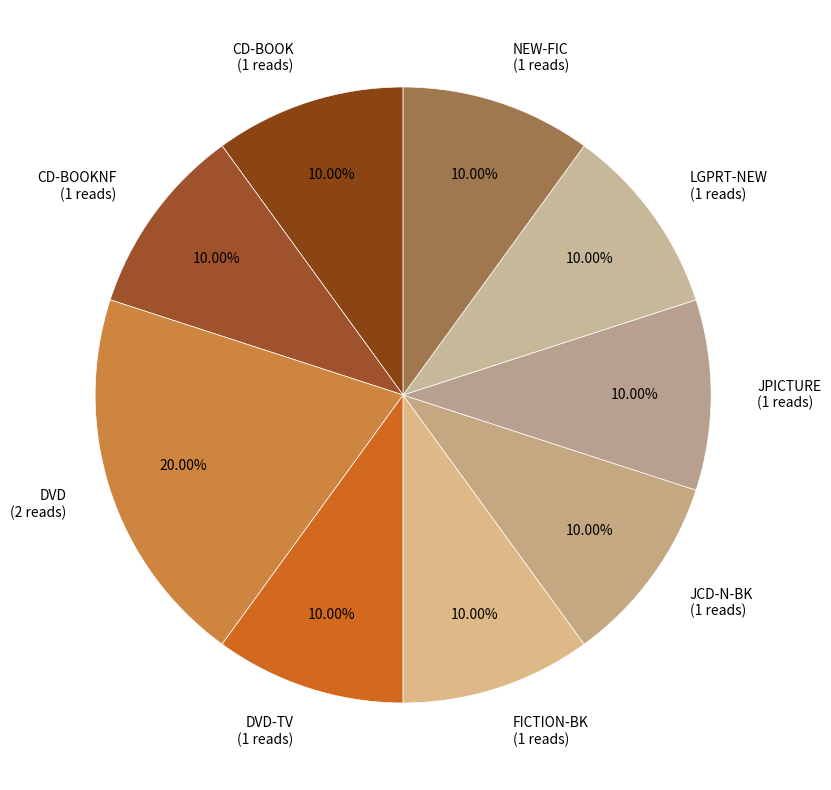

Approximately how many times larger is the value at LGPRT-NEW compared to CD-BOOK?

1.0